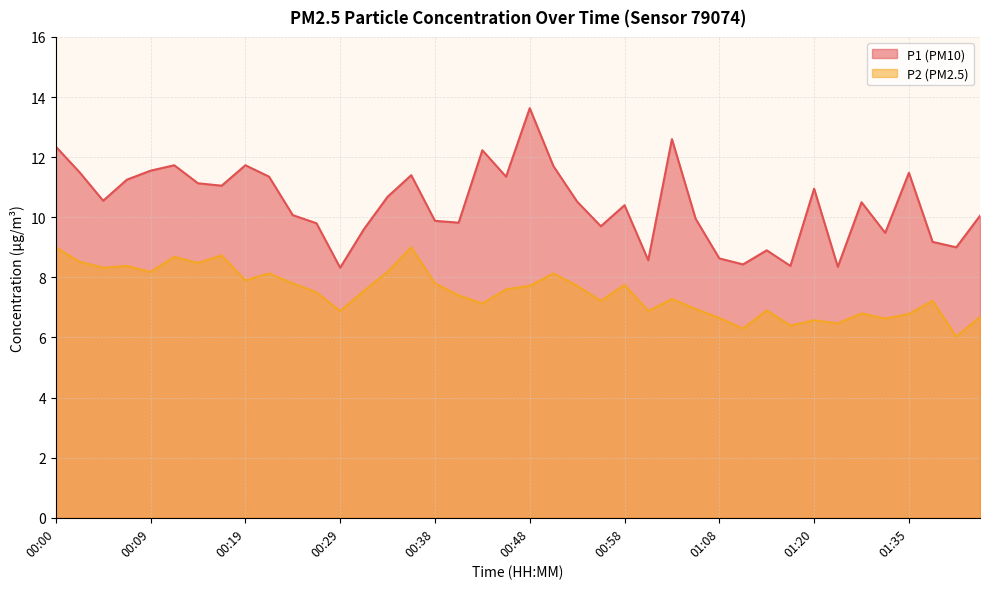

At which category is the sum across all series the highest?

00:00